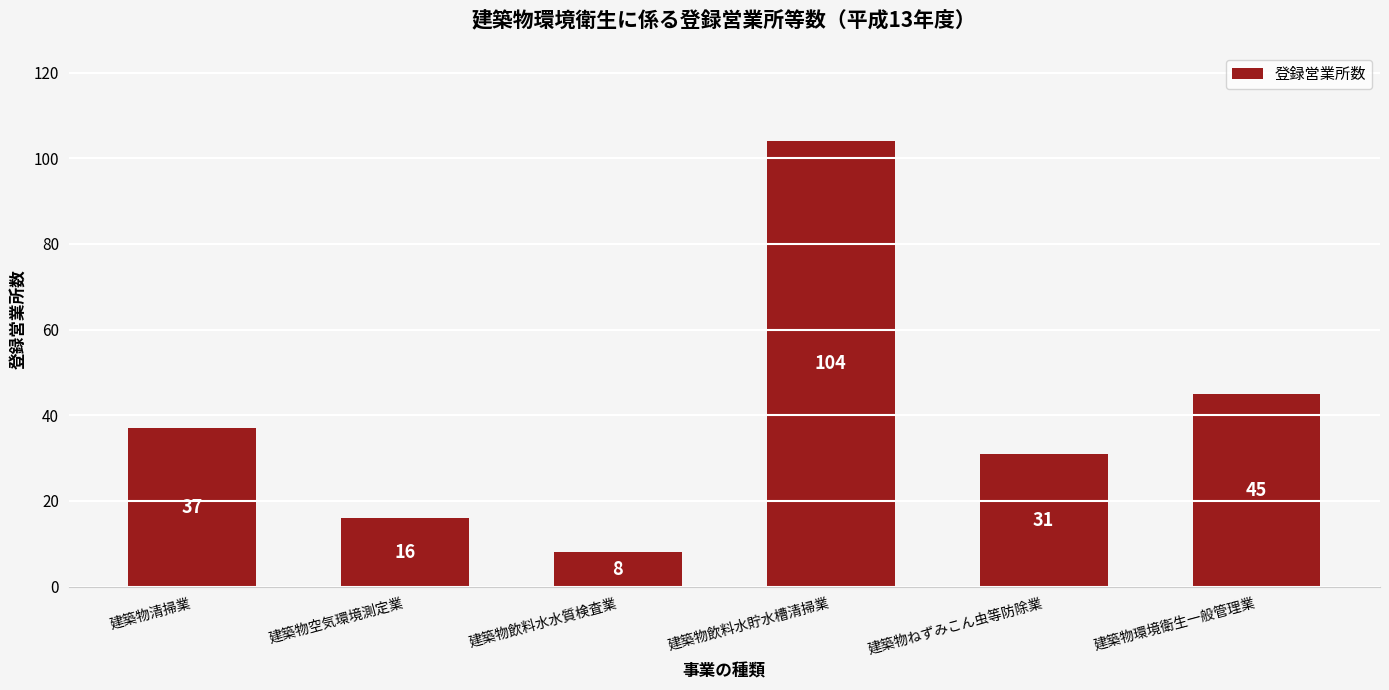

What is the difference between the values at 建築物空気環境測定業 and 建築物飲料水水質検査業?

8